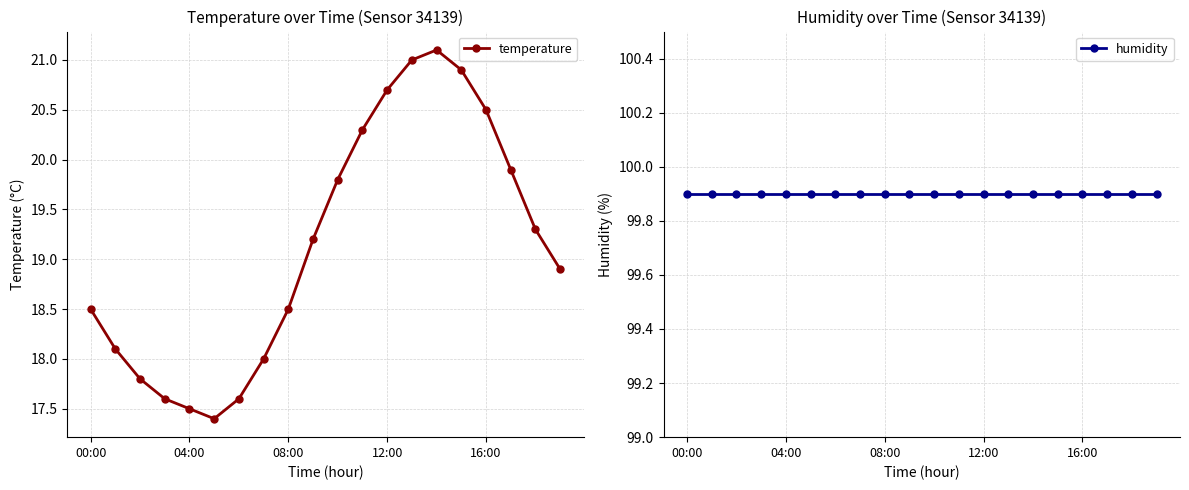

Where is humidity nearest to the value 99?

00:00